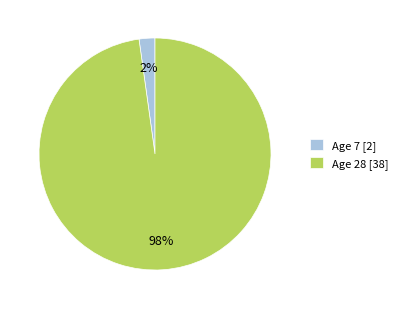

Which has a higher value, Age 7 [2] or Age 28 [38]?

Age 28 [38]